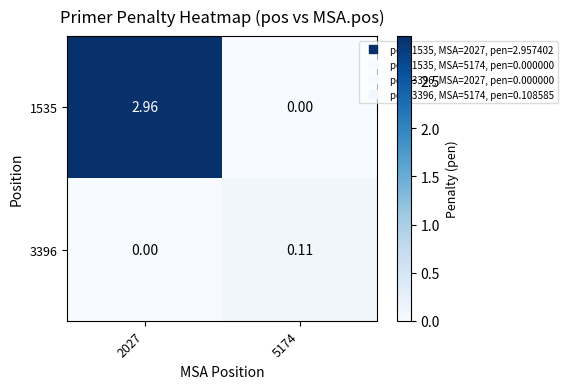

List the series in order of their peak value, lowest first.

3396, 1535